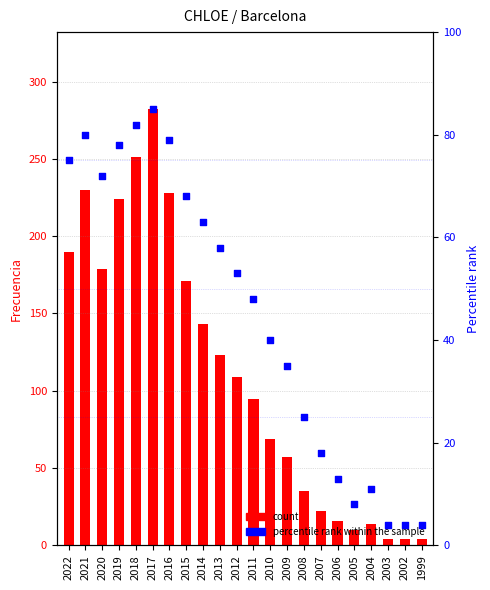

Which series reaches the minimum Y coordinate?

Frecuencia